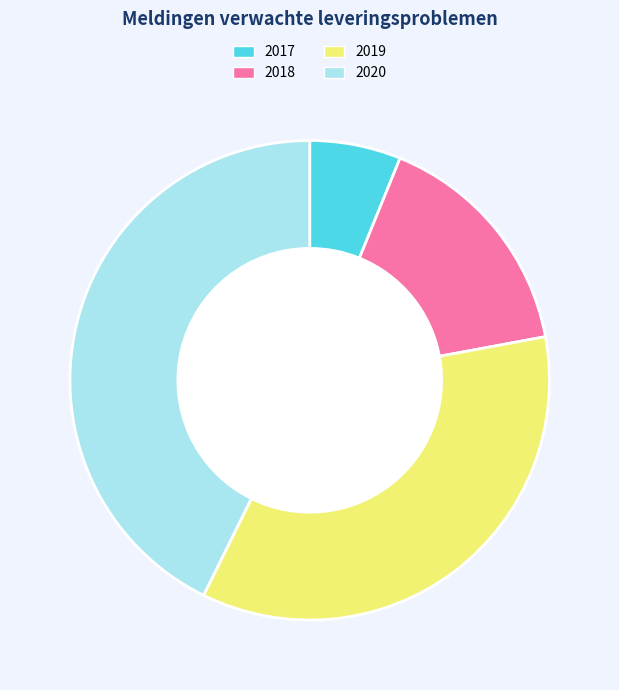

Is there a majority slice in this chart?

No